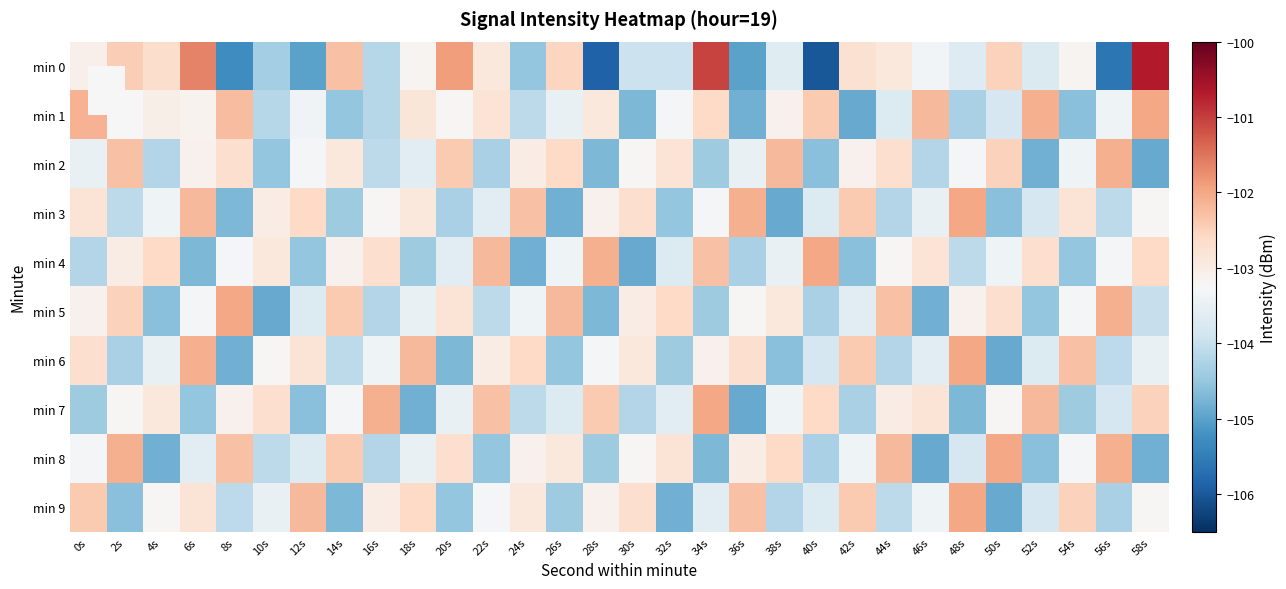

How many distinct data groups are displayed?

10